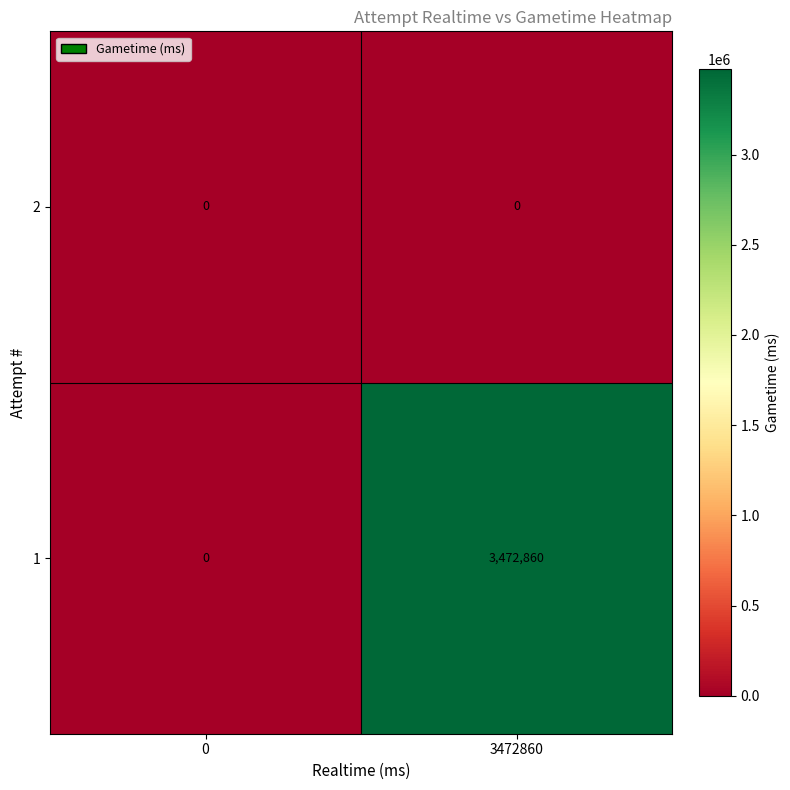

True or false: 1 has a value of 0 at 0.

True